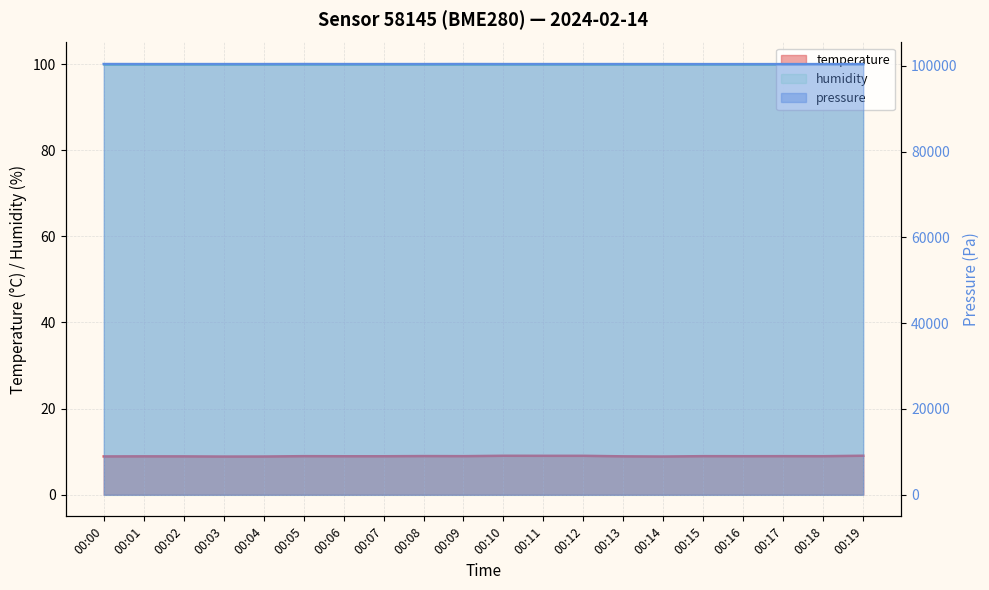

Where does the pressure series first go above 100390?

00:00